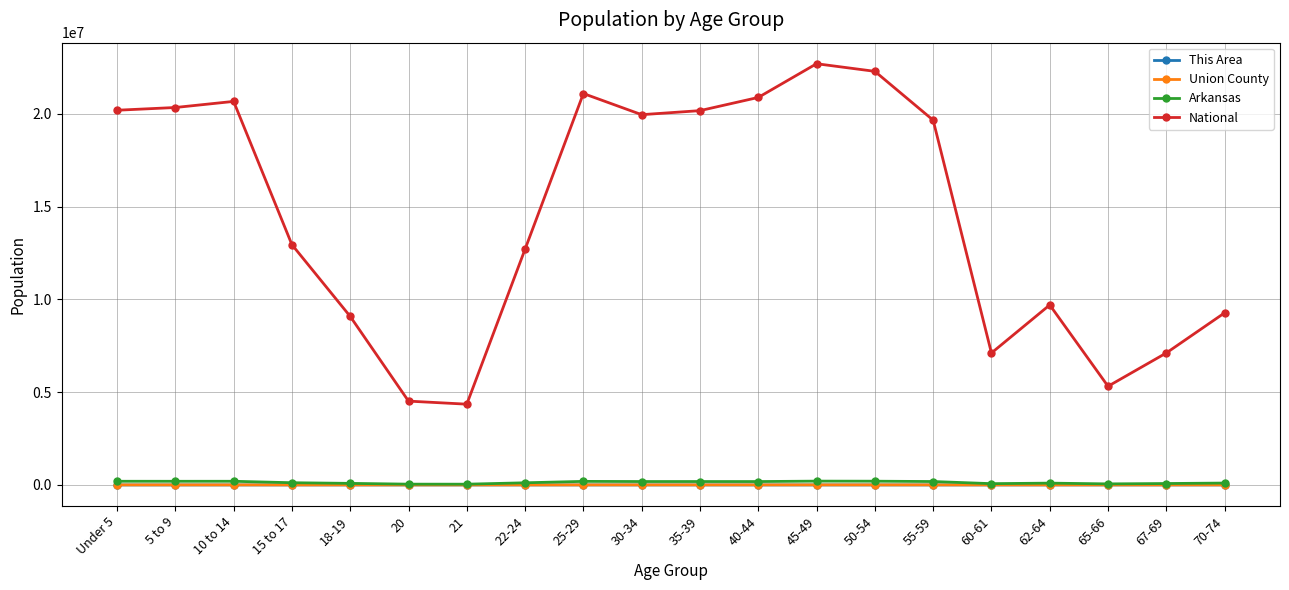

The This Area series shows 149 at 25-29. True or false?

True